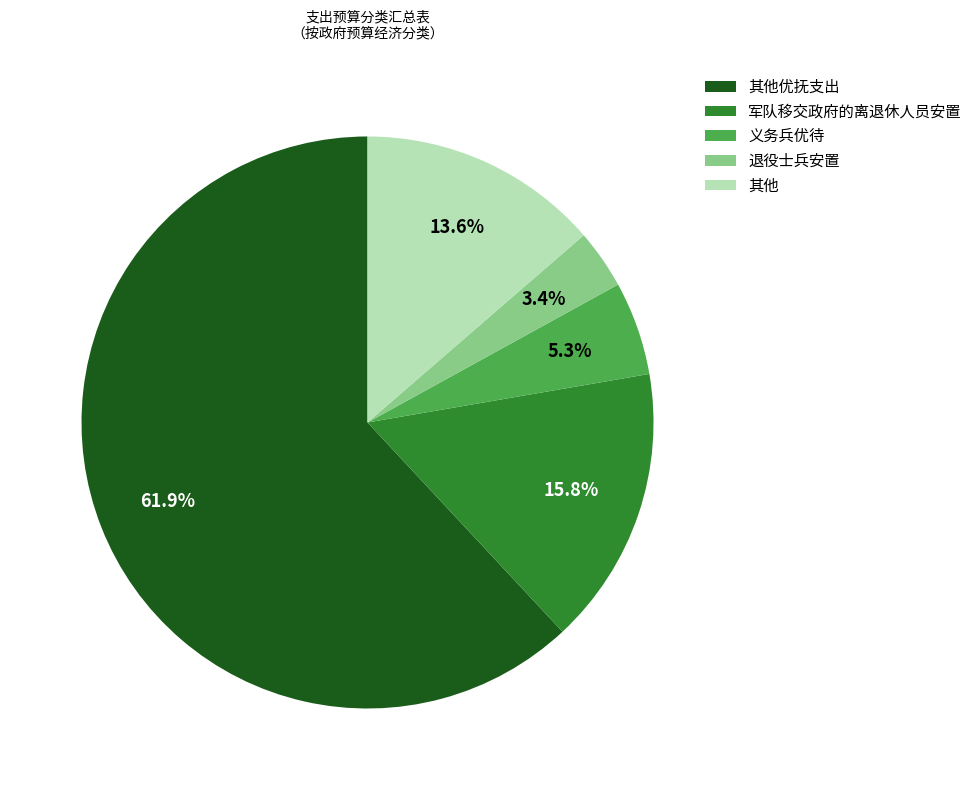

Combined, do 义务兵优待 and 军队移交政府的离退休人员安置 account for over 50%?

No